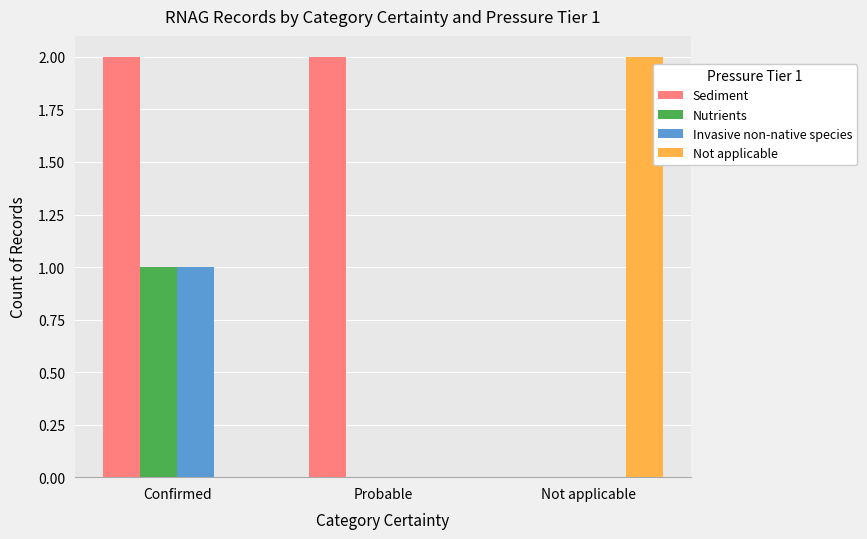

At which category is the sum across all series the highest?

Confirmed